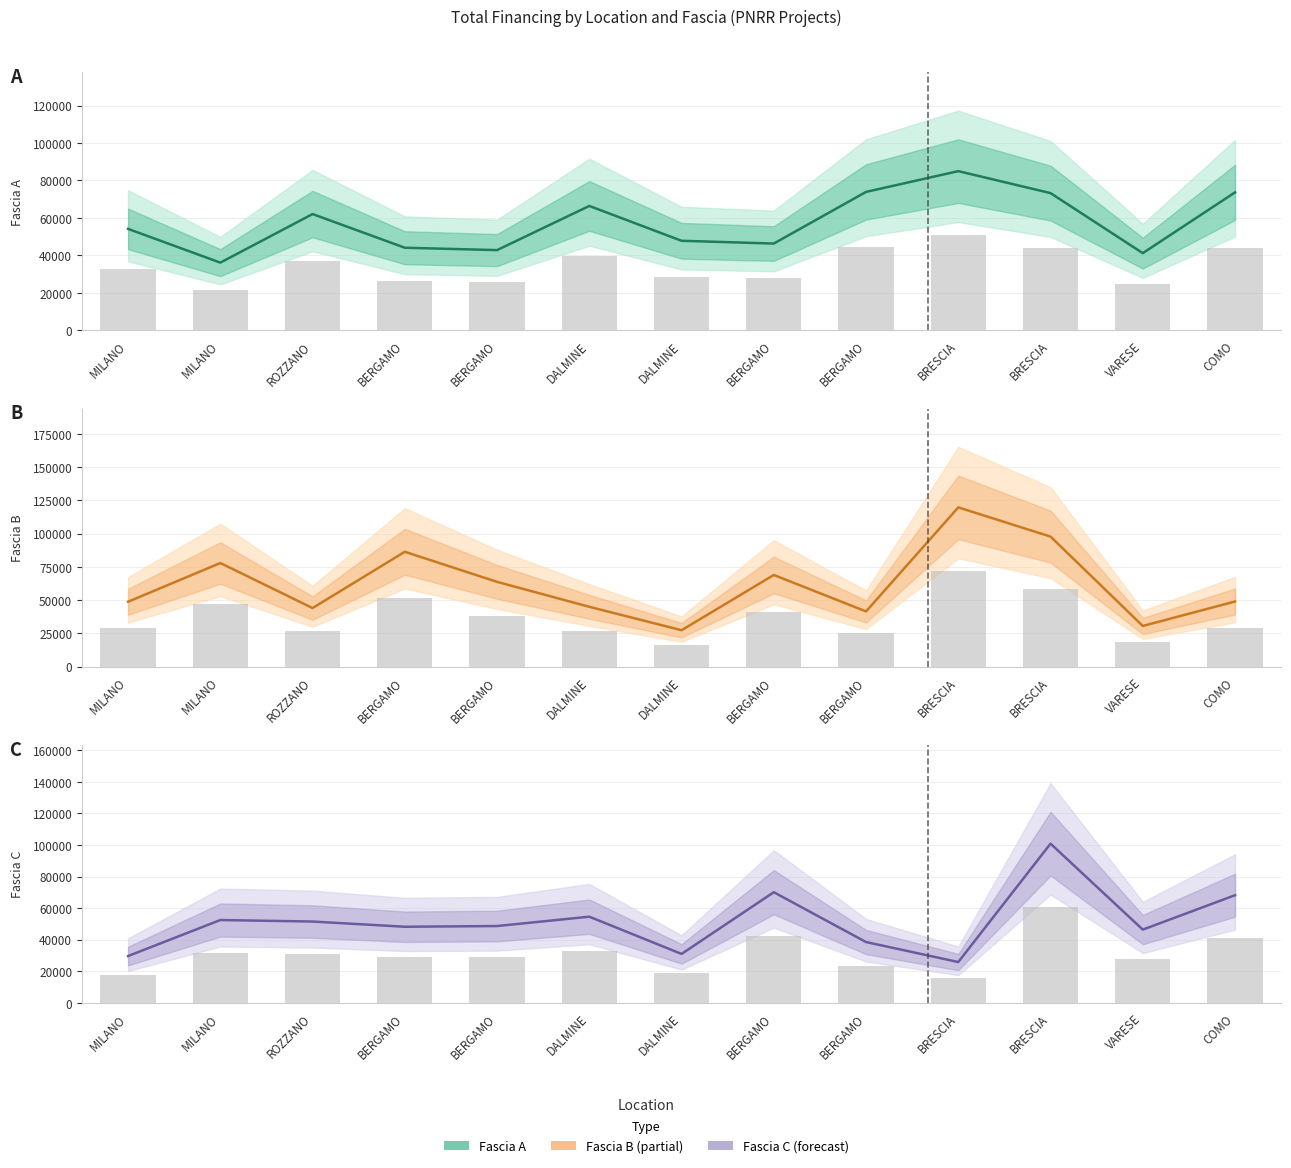

What is the average value of the Fascia A bars series?

34462.0